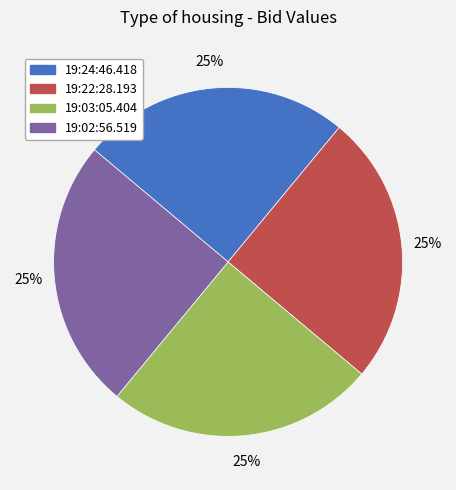

Does 19:22:28.193 account for over 50% of the chart?

No